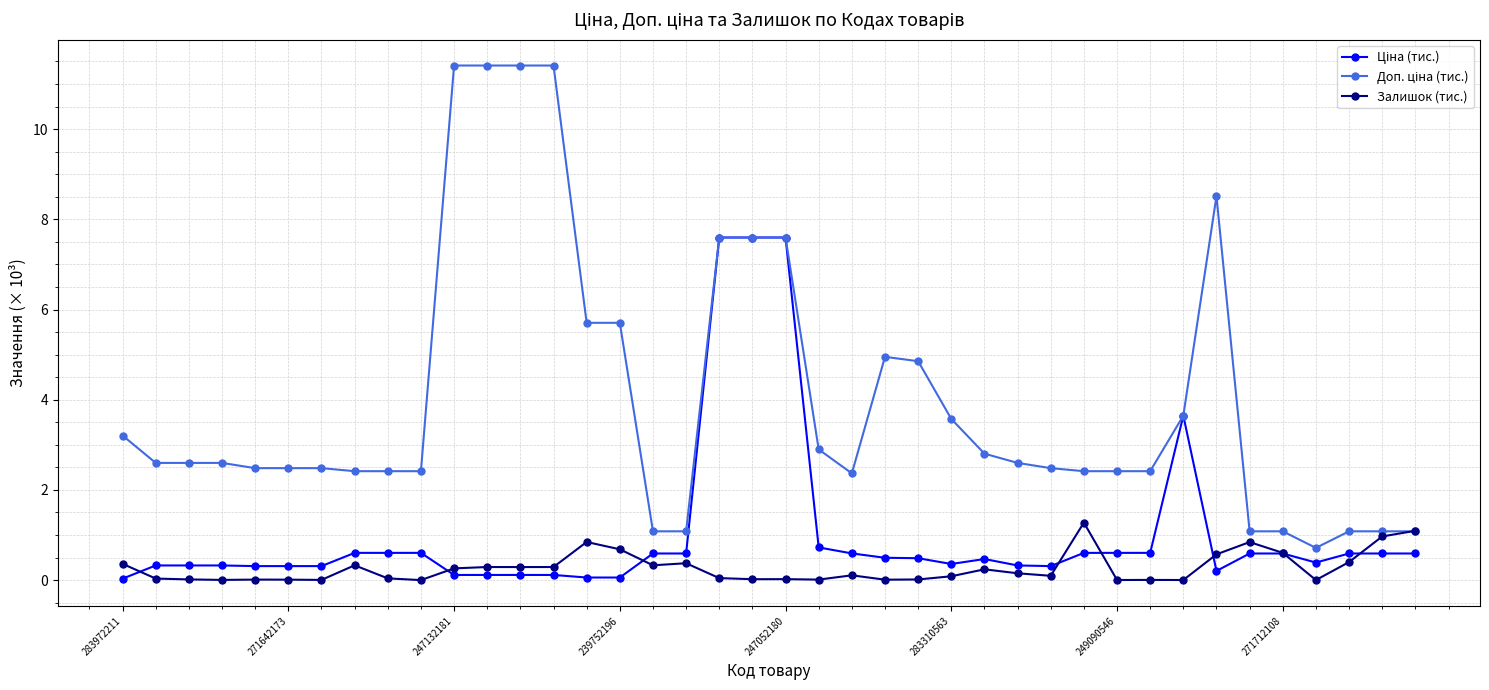

At how many categories does at least one series exceed 6?

8